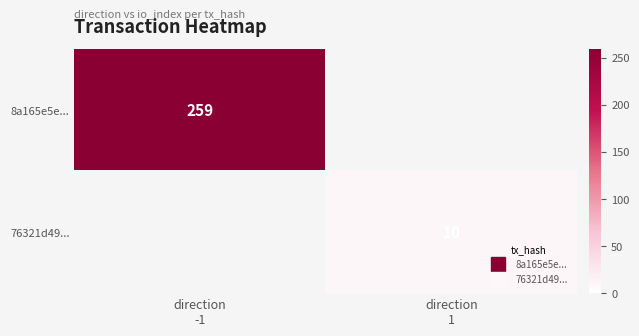

What is the maximum value shown in the chart?

259